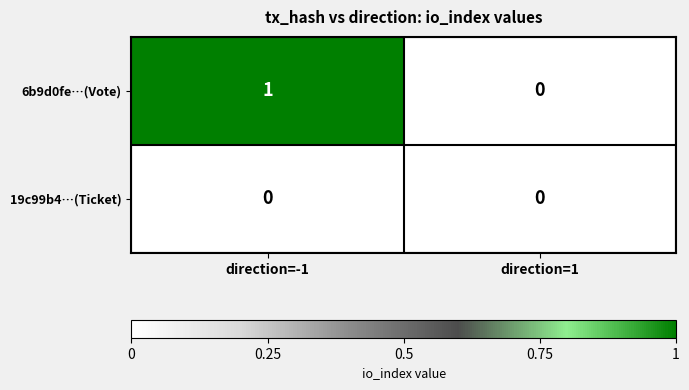

List the series in order of their peak value, highest first.

6b9d0fe…(Vote), 19c99b4…(Ticket)